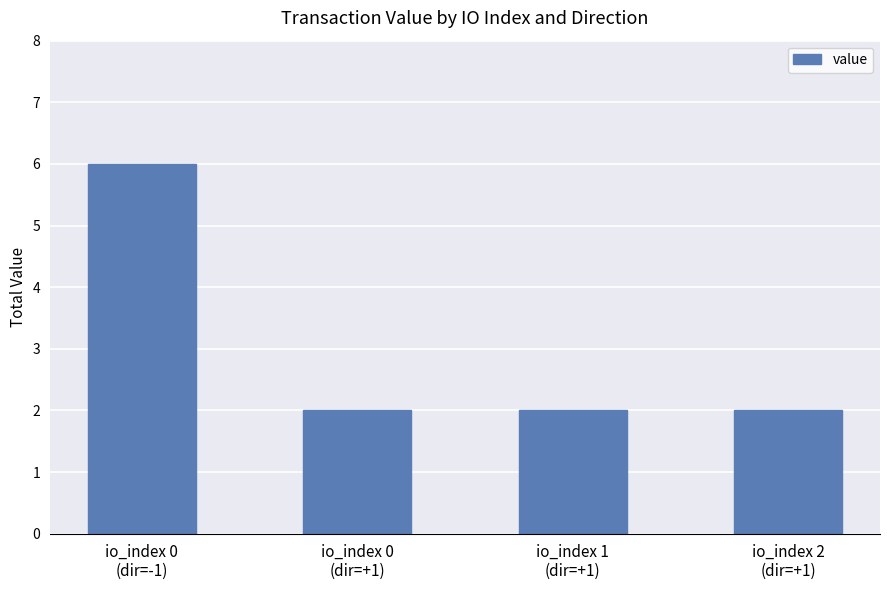

What is the label of the 3rd bar from the left?

io_index 1
(dir=+1)